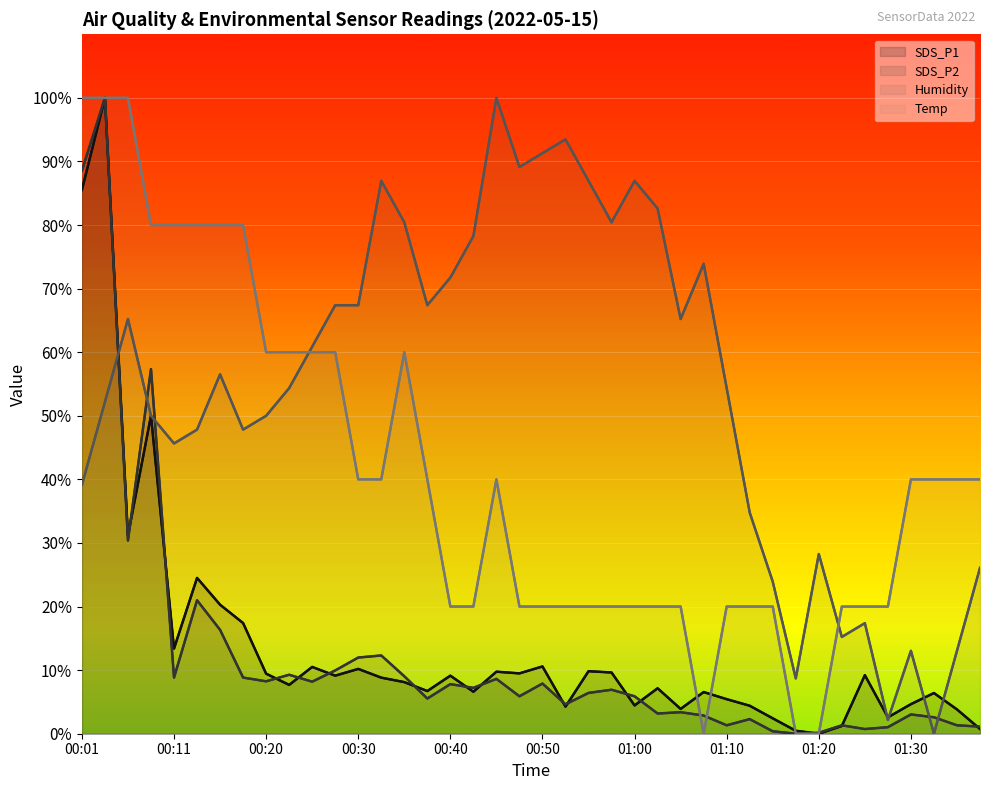

What is the sum of the Humidity values at 29 and 36?

47.8